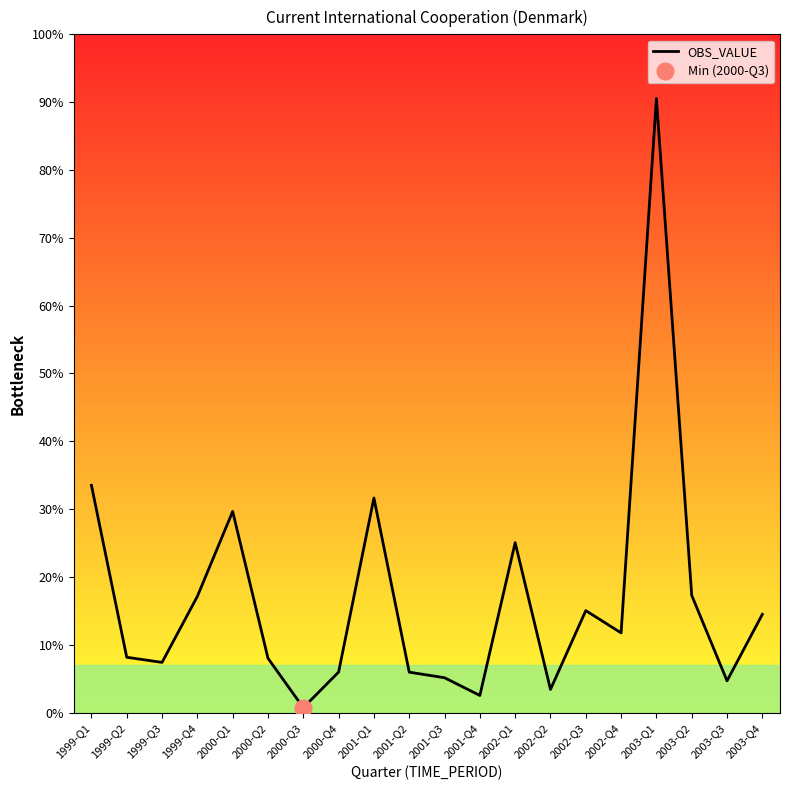

Which has a higher value, 2003-Q1 or 2000-Q2?

2003-Q1